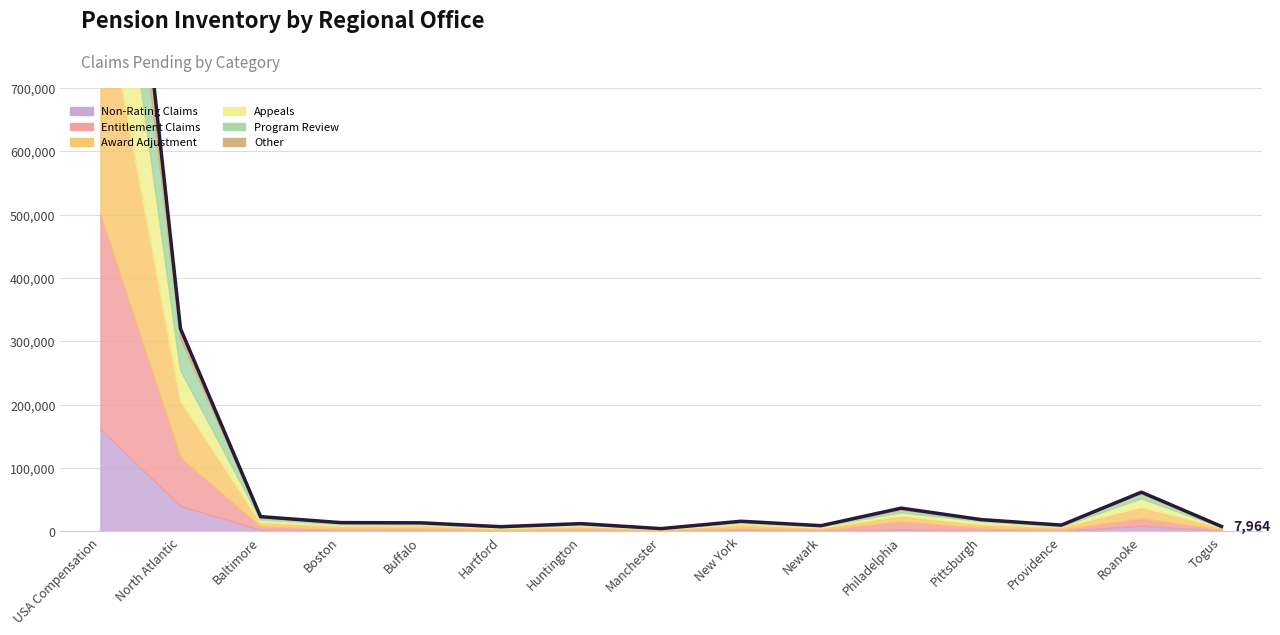

What is the average value?

135622